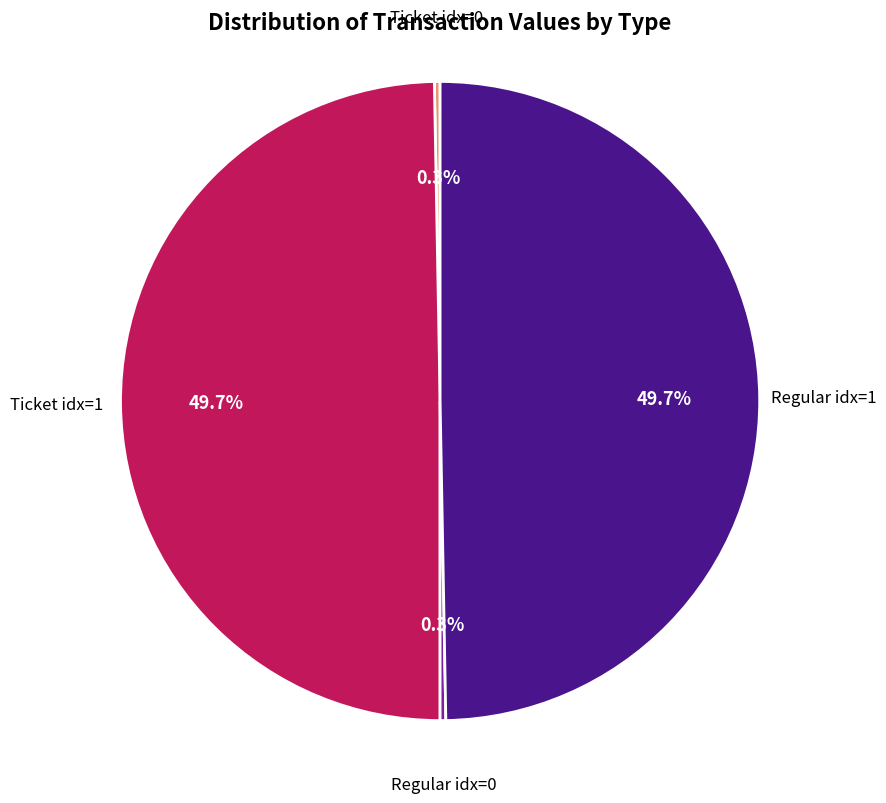

Does any single category account for the majority?

No